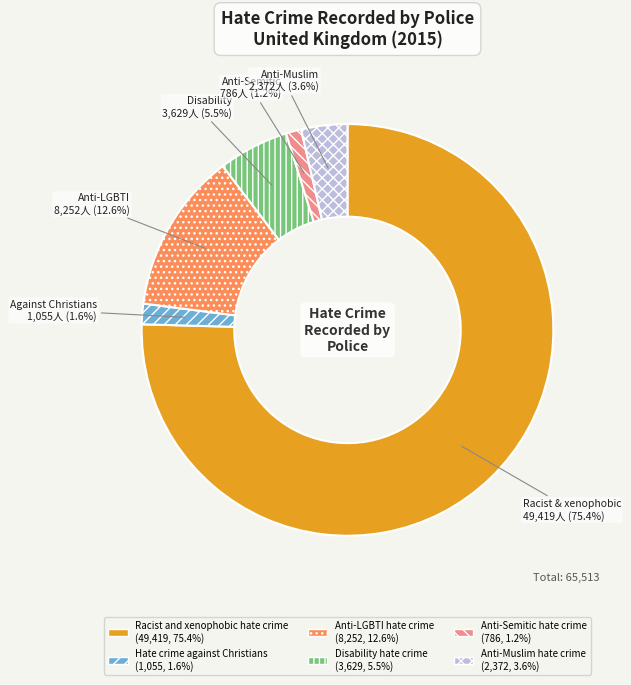

Which slice is the largest?

Racist and xenophobic hate crime